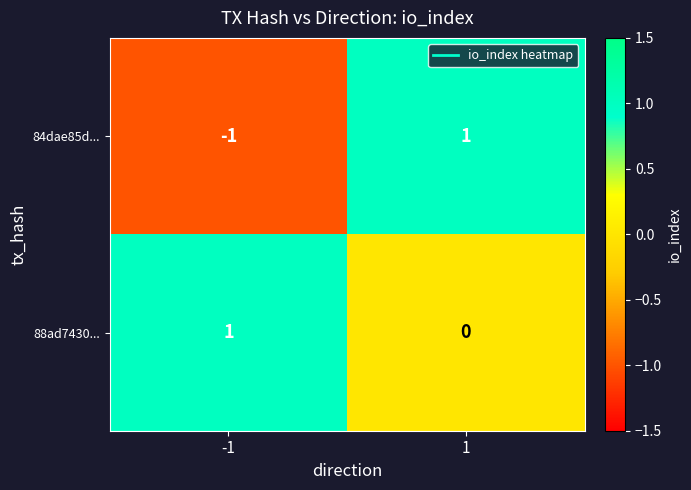

Reading left to right, list all the values displayed in this chart.

84dae85d...: -1	1
88ad7430...: 1	0